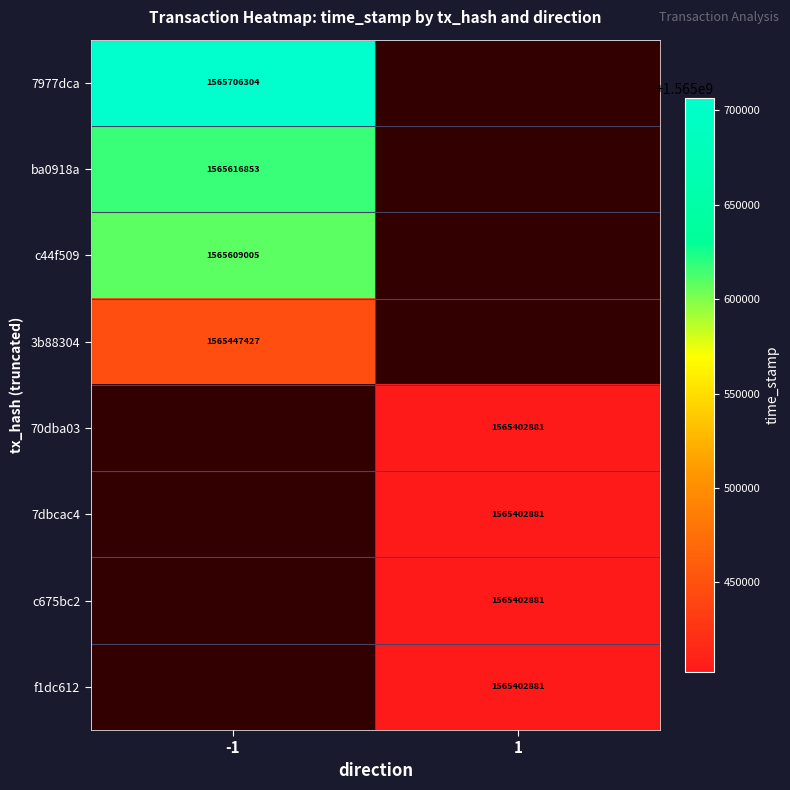

The value of ba0918a at -1 is 351641766. True or false?

False